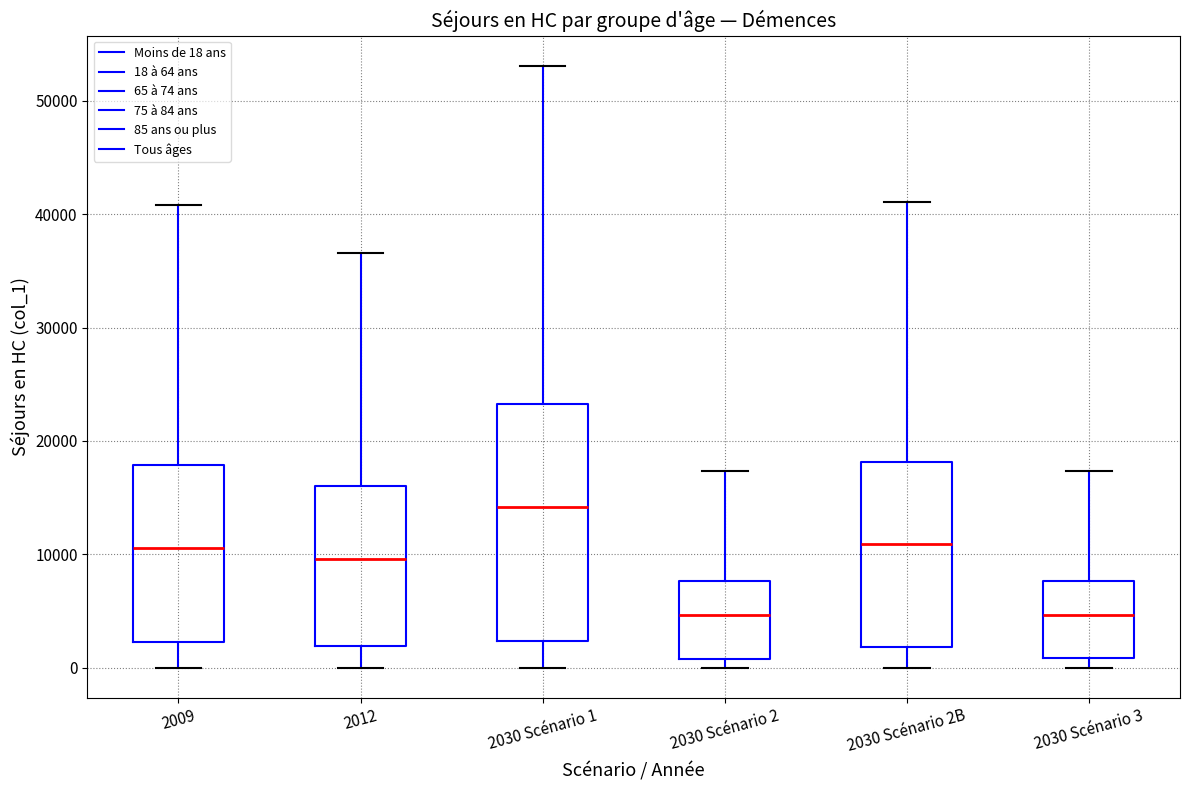

Where is the lower edge of the box for 2009 on the y-axis? The values are not printed on the chart, so give them approximately, as read against the axis.

2000